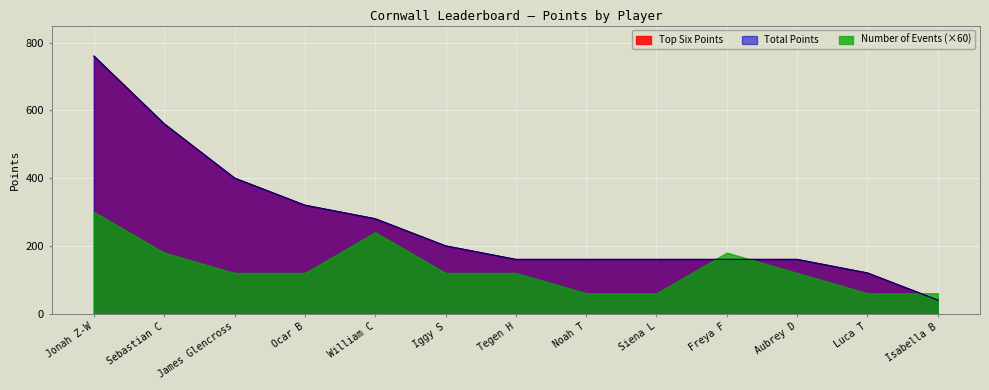

At how many categories does at least one series exceed 515?

2